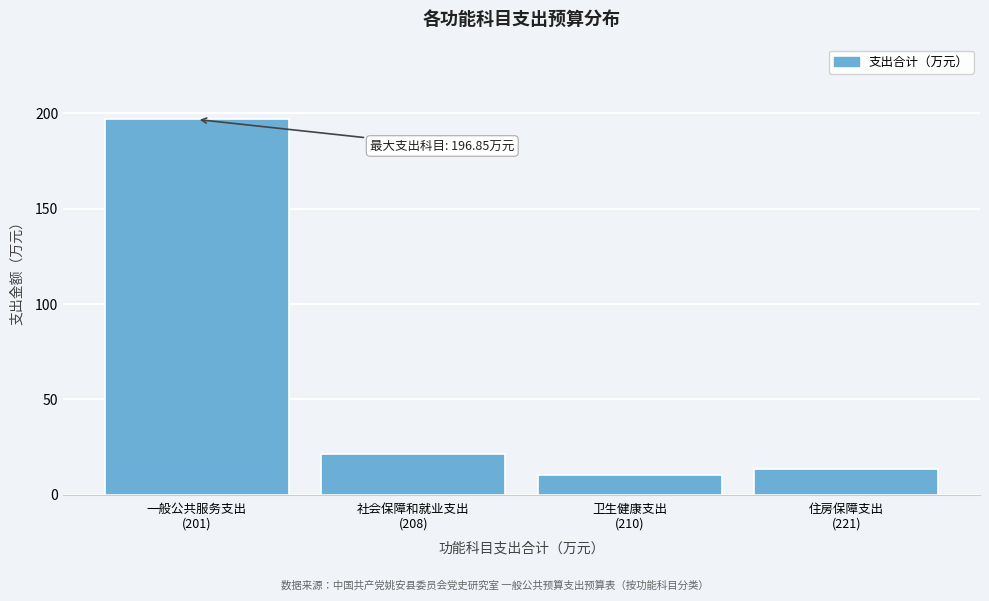

Reading left to right, what are all the values shown in this chart?

196.9	21.1	10.2	13.3